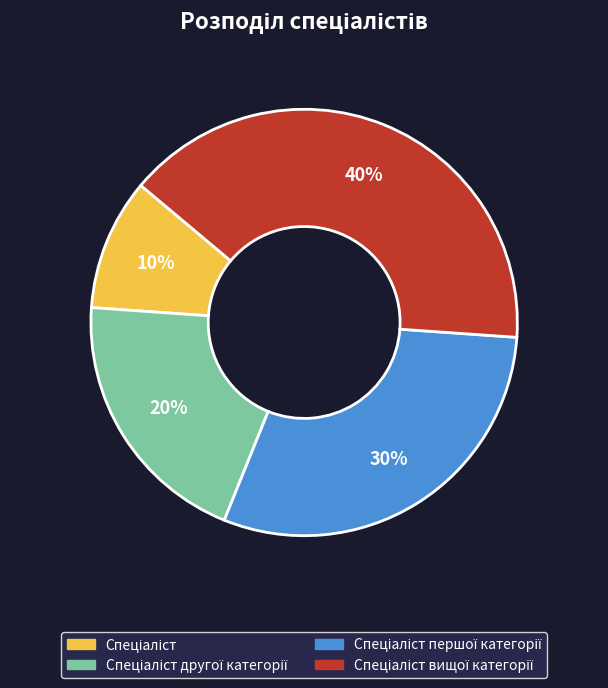

Is there a majority slice in this chart?

No